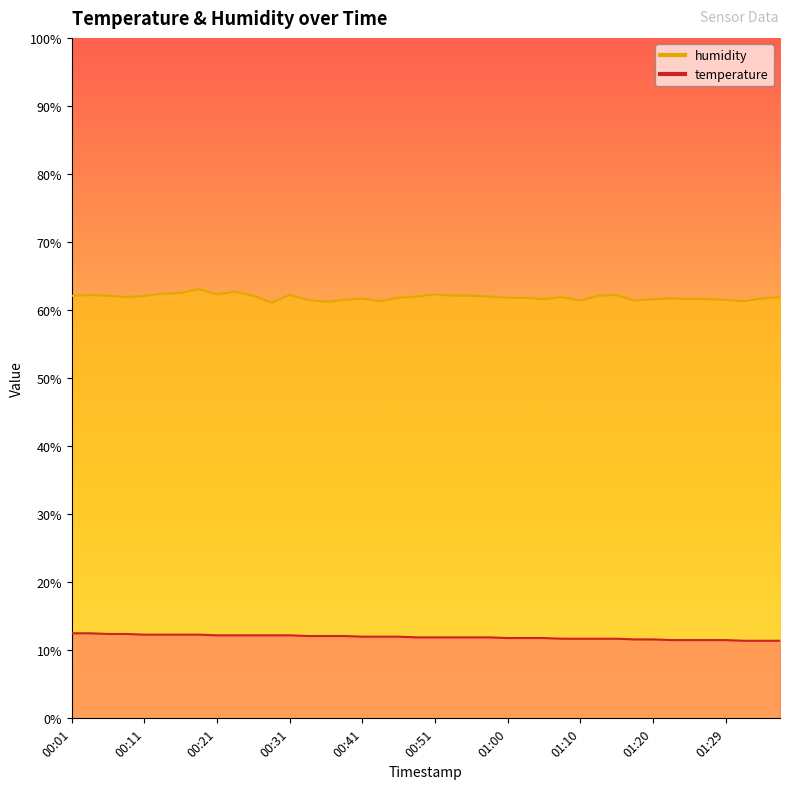

Which series has the largest total across all categories?

humidity